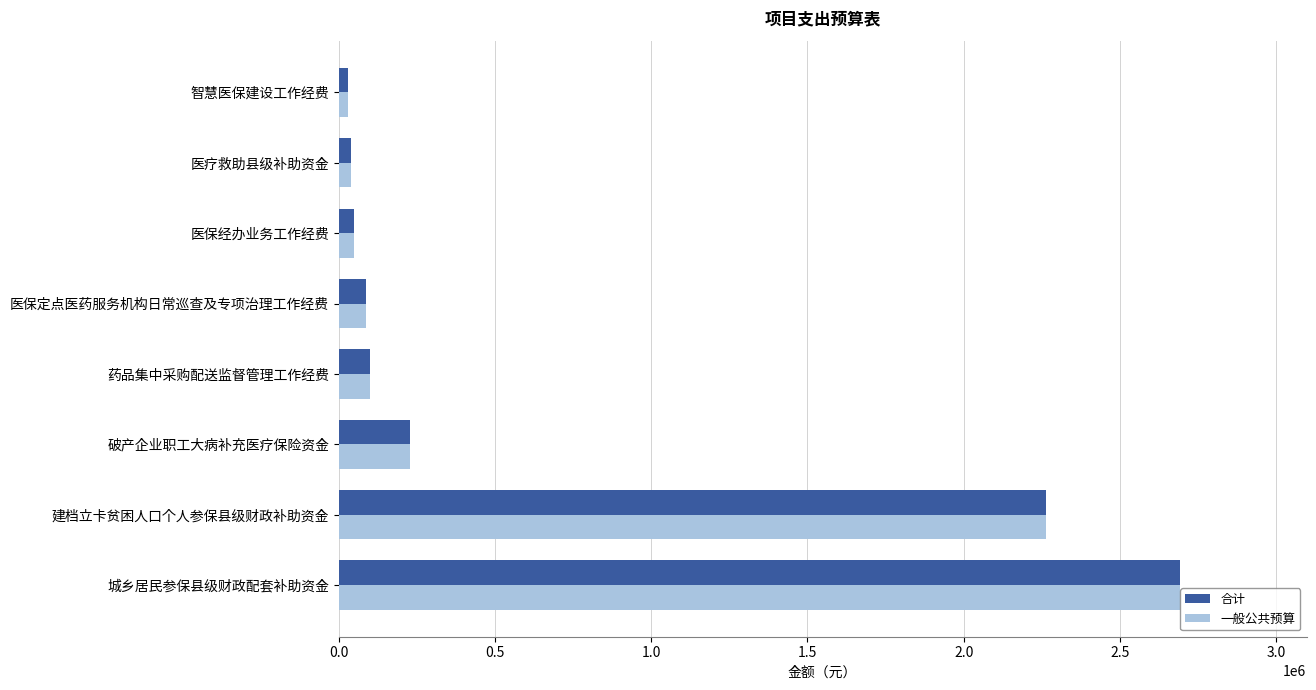

How many series are shown in this chart?

2